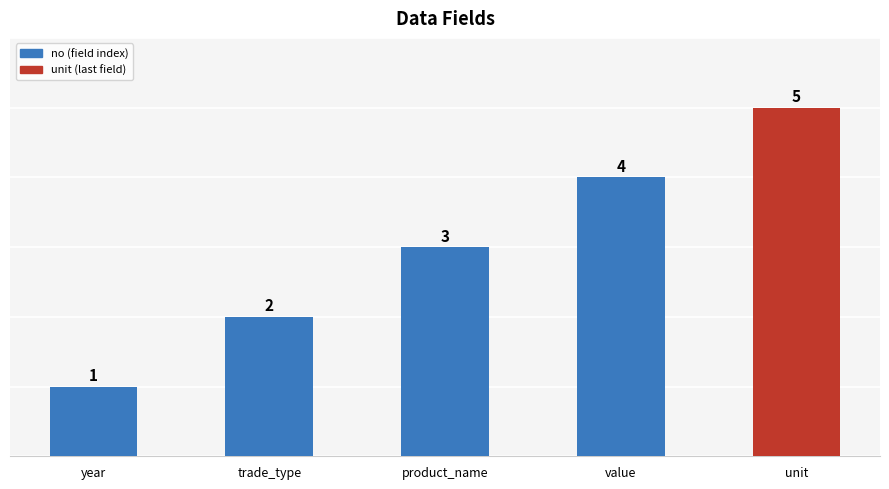

Are the bars grouped side by side (vs. stacked)?

No